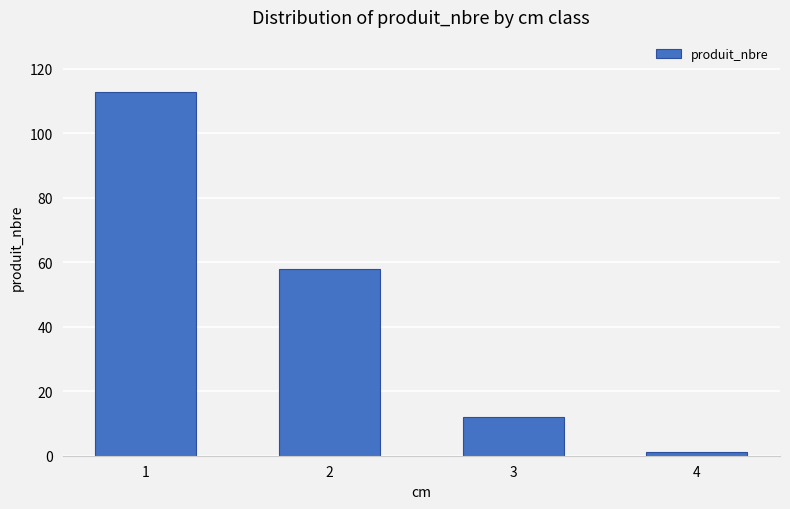

Approximately how many times larger is the value at 2 compared to 3?

4.8